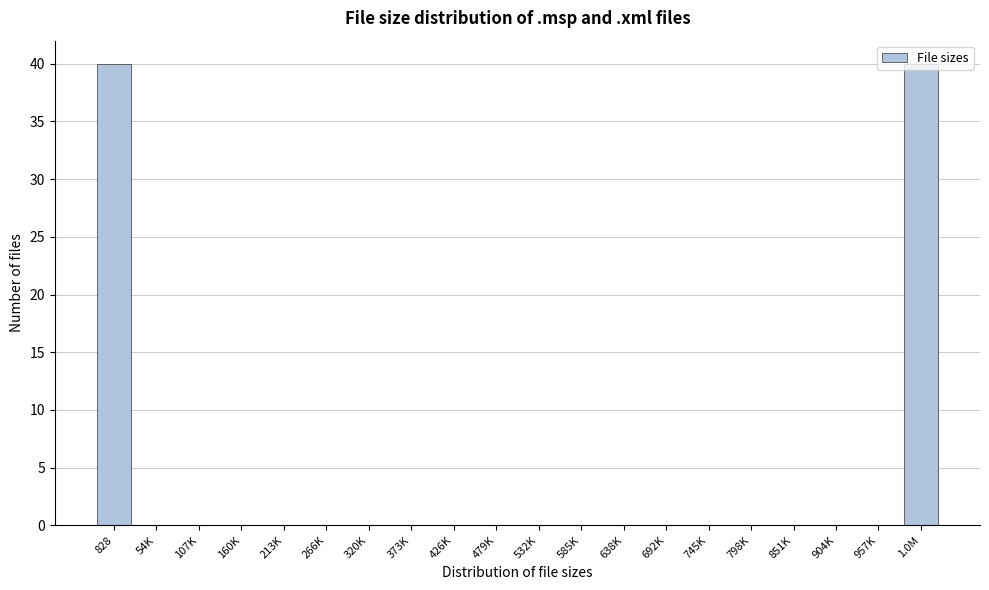

What is the sum of all values?

80